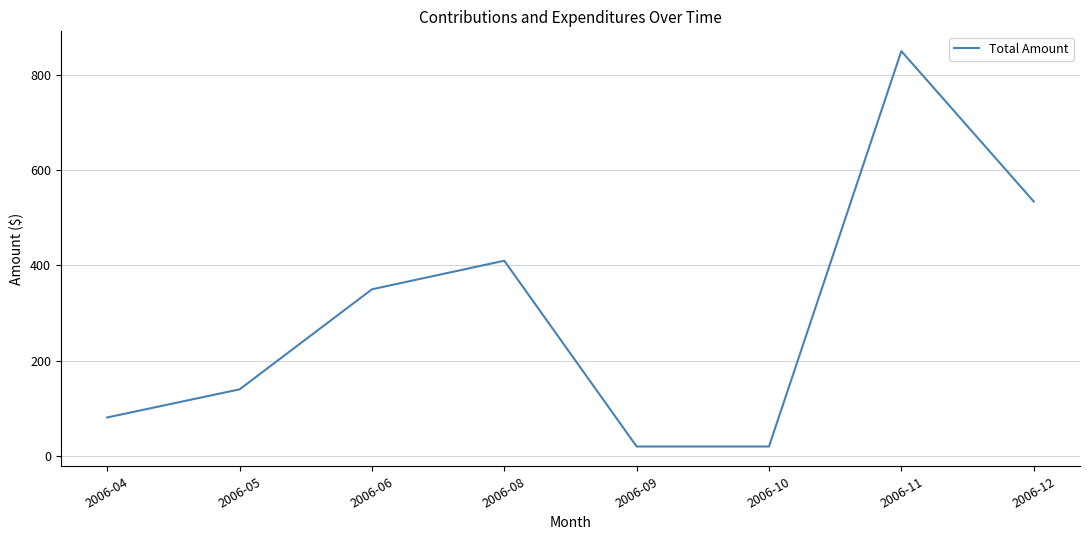

How many categories are shown in the chart?

8